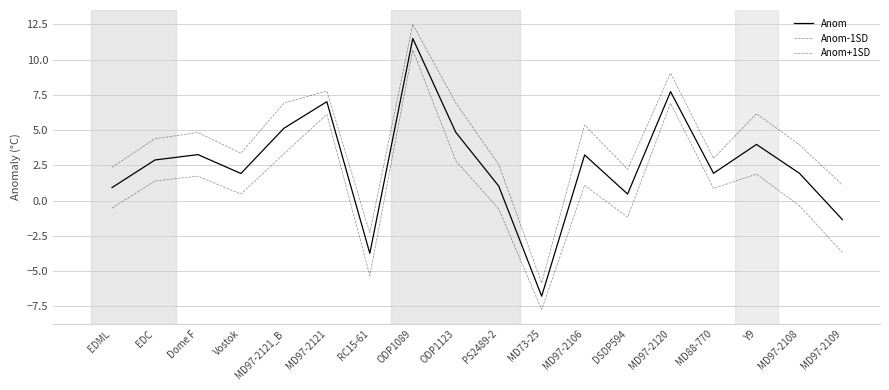

Which series has the largest total across all categories?

Anom+1SD